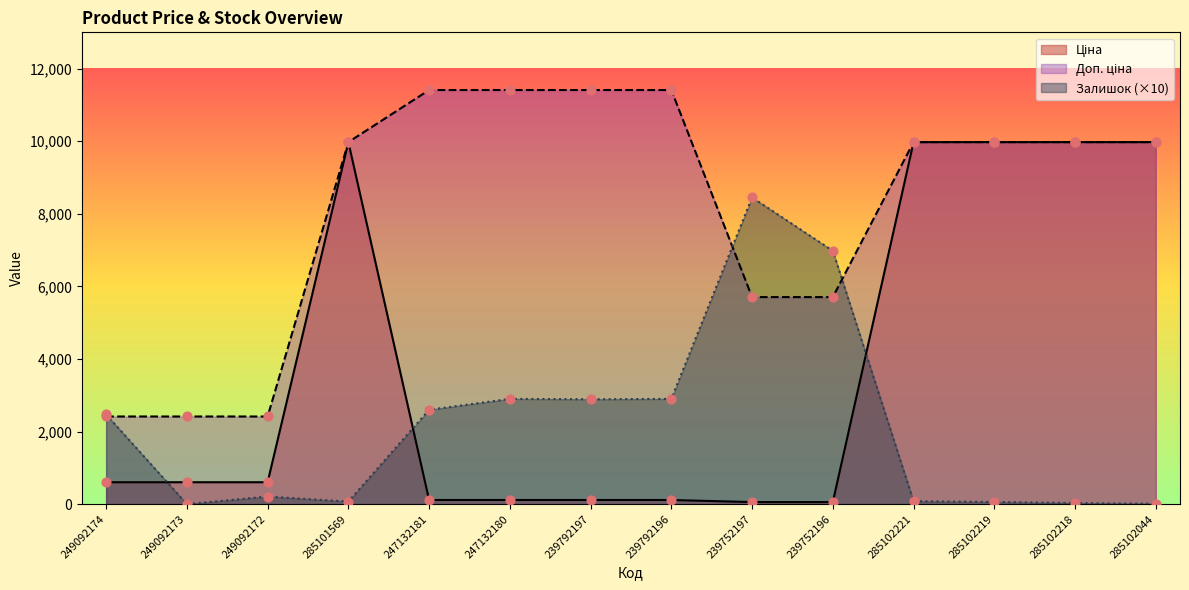

What are all the series names shown in the legend?

Ціна, Доп. ціна, Залишок